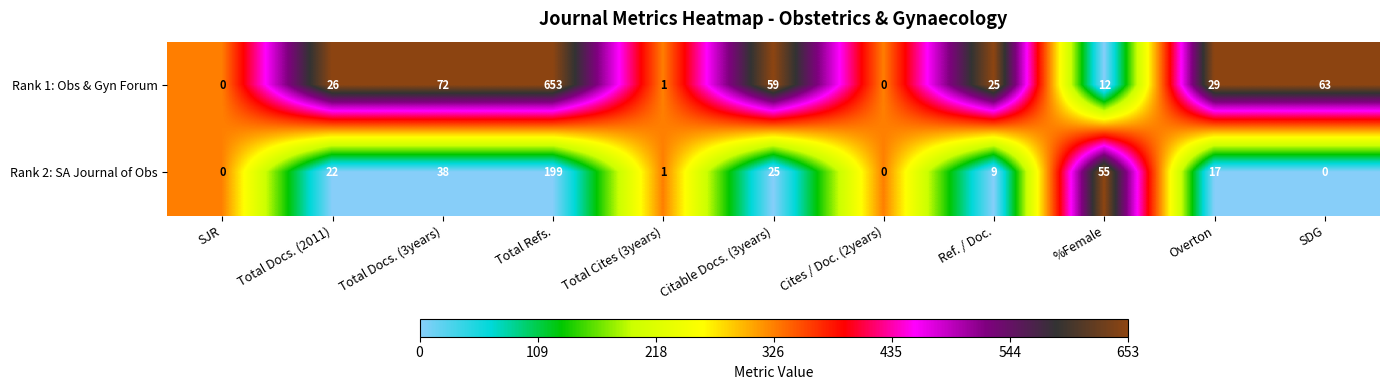

Which series has the widest spread of values?

Rank 1: Obs & Gyn Forum